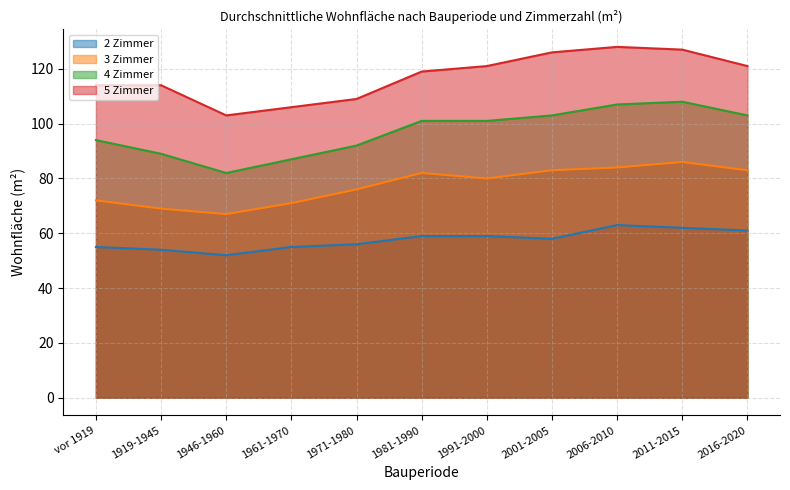

What are all the series names shown in the legend?

2 Zimmer, 3 Zimmer, 4 Zimmer, 5 Zimmer